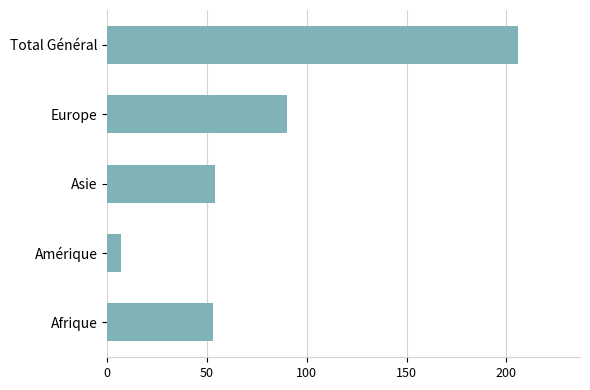

What is the sum of all values?

410